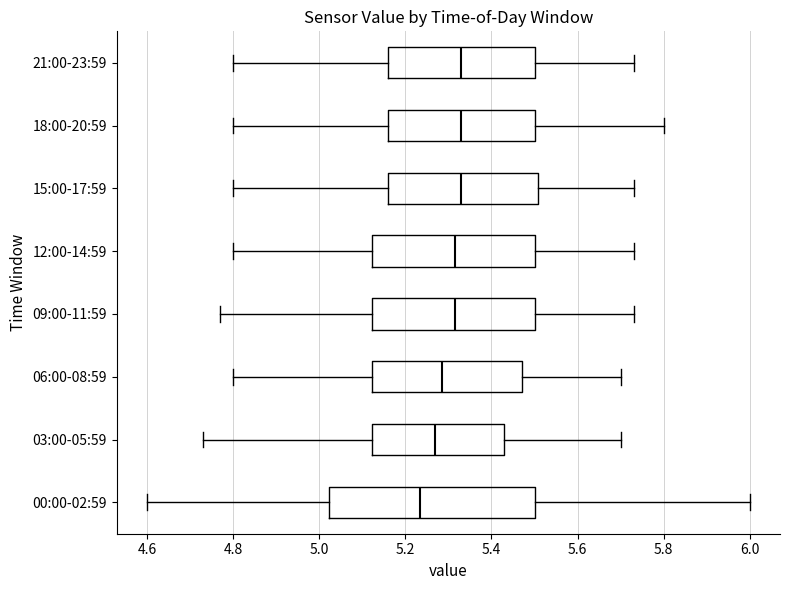

Where is the left edge of the box for 03:00-05:59 on the x-axis? The values are not printed on the chart, so give them approximately, as read against the axis.

5.12